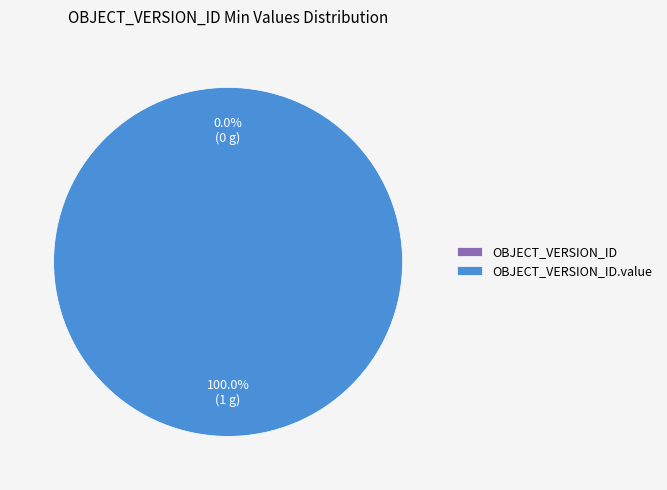

The OBJECT_VERSION_ID.value slice represents 99% of the pie. True or false?

False